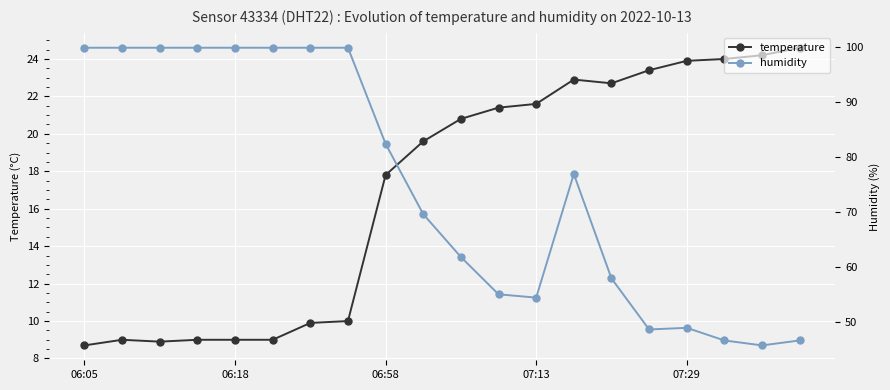

At which category does the chart reach its minimum across all series?

06:05